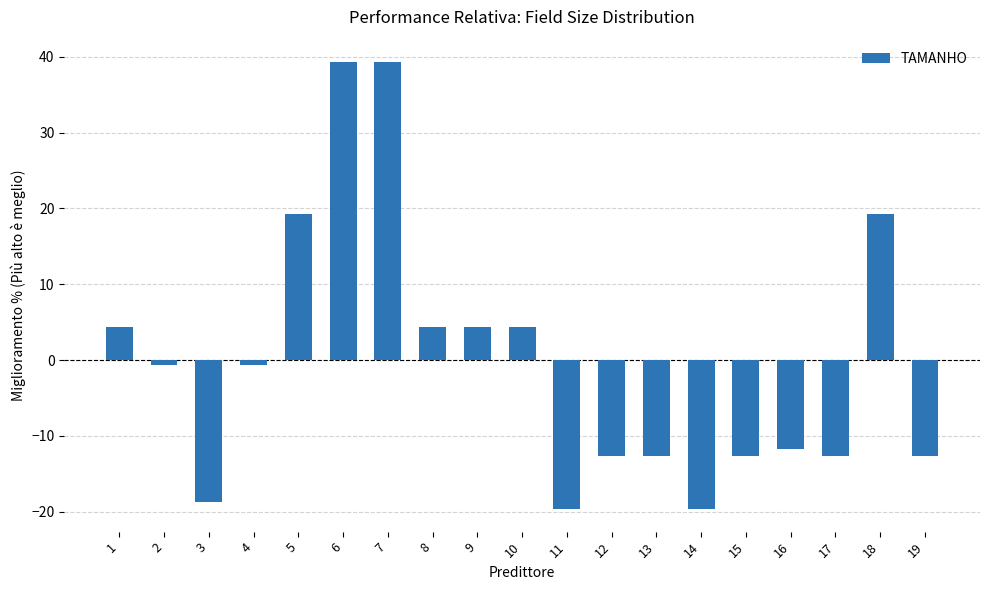

Does the chart contain stacked bars?

No